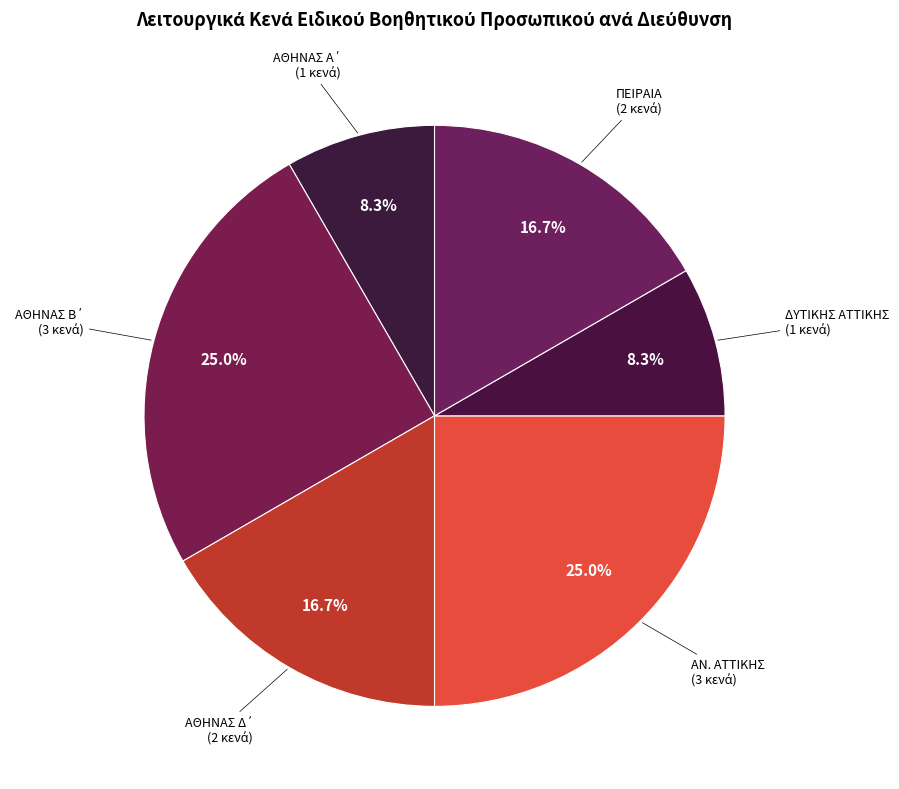

How many segments does this pie chart have?

6